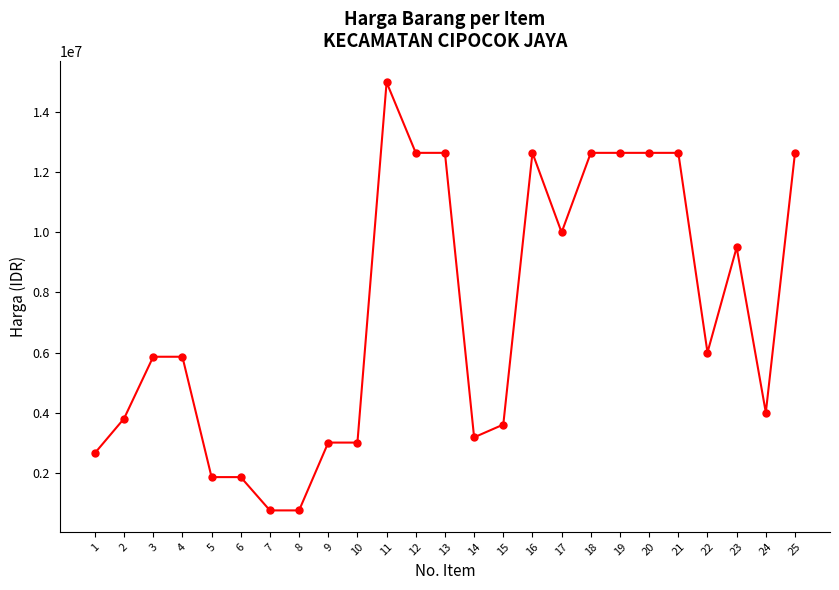

True or false: there are more than 0 points higher than both neighbors.

True